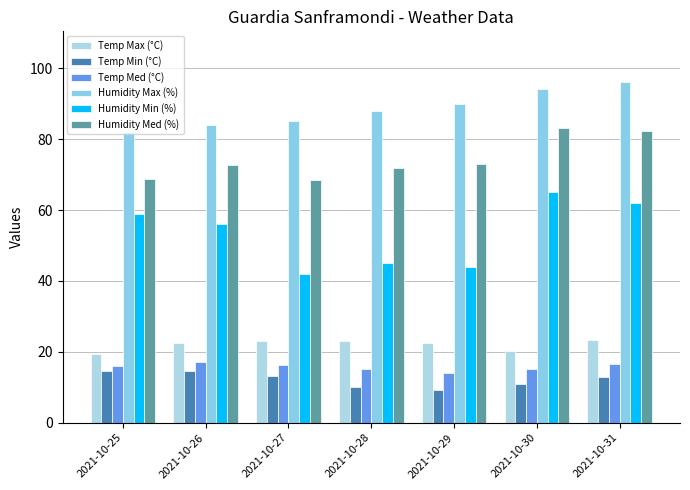

How many bars are there in each group?

6